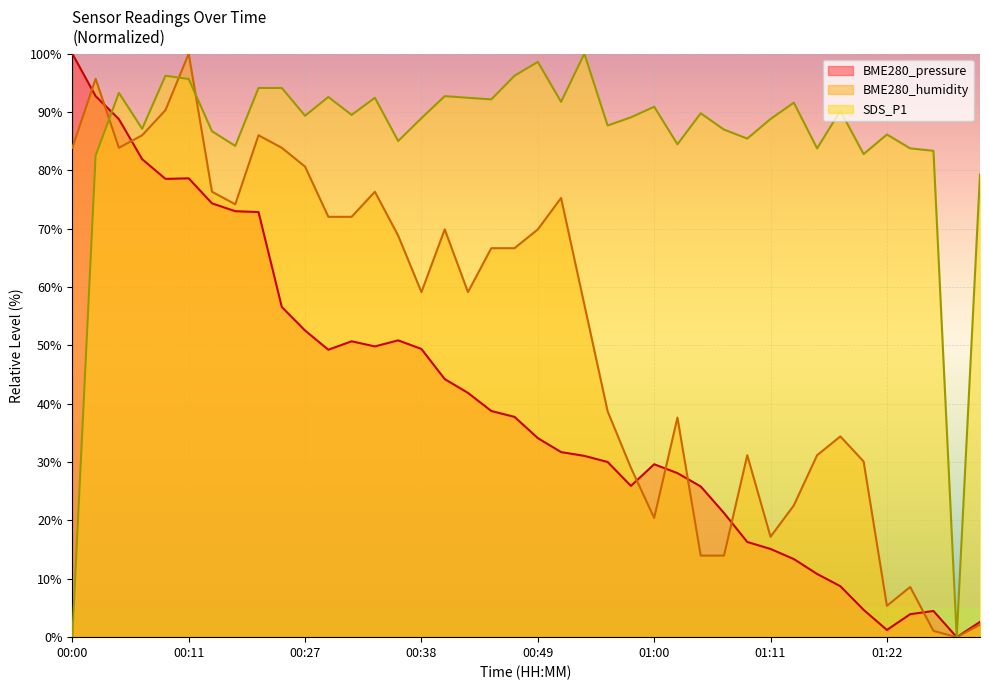

True or false: SDS_P1 has a value of 60.7 at 00:34.

False